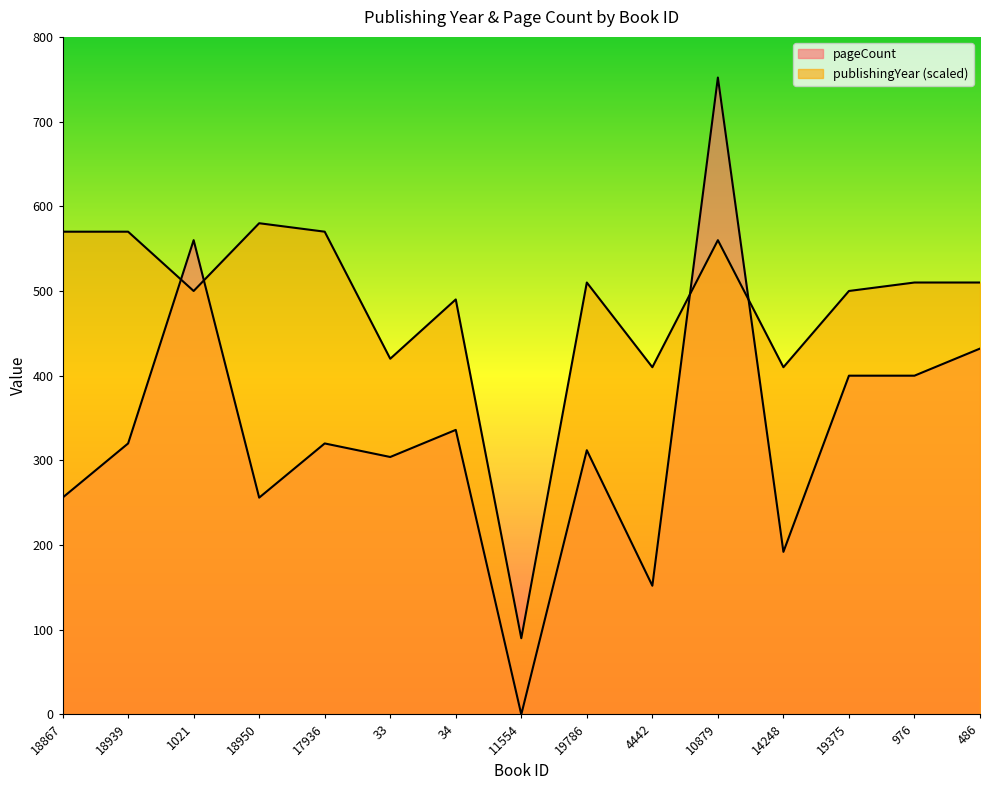

Which series changed the most between 19786 and 19375?

pageCount